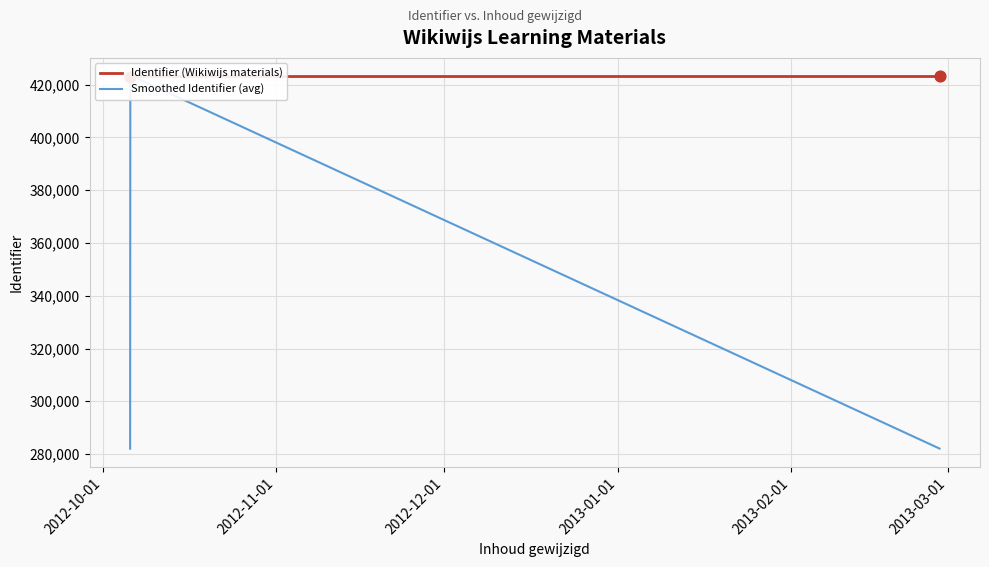

Is the value of Identifier (Wikiwijs materials) at 9 greater than the value of Smoothed Identifier (avg) at 6?

Yes